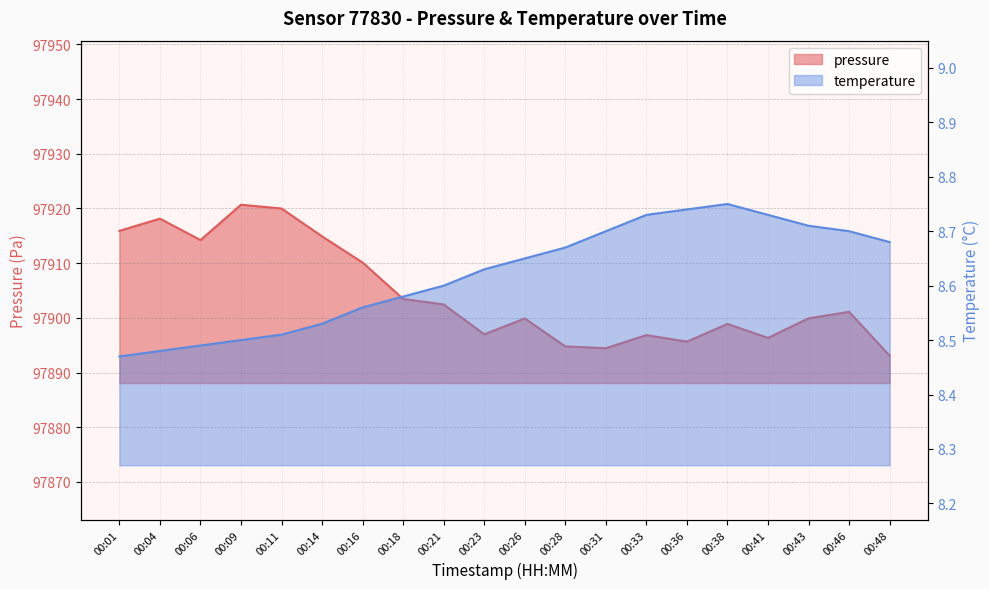

True or false: temperature and pressure cross at least once.

False